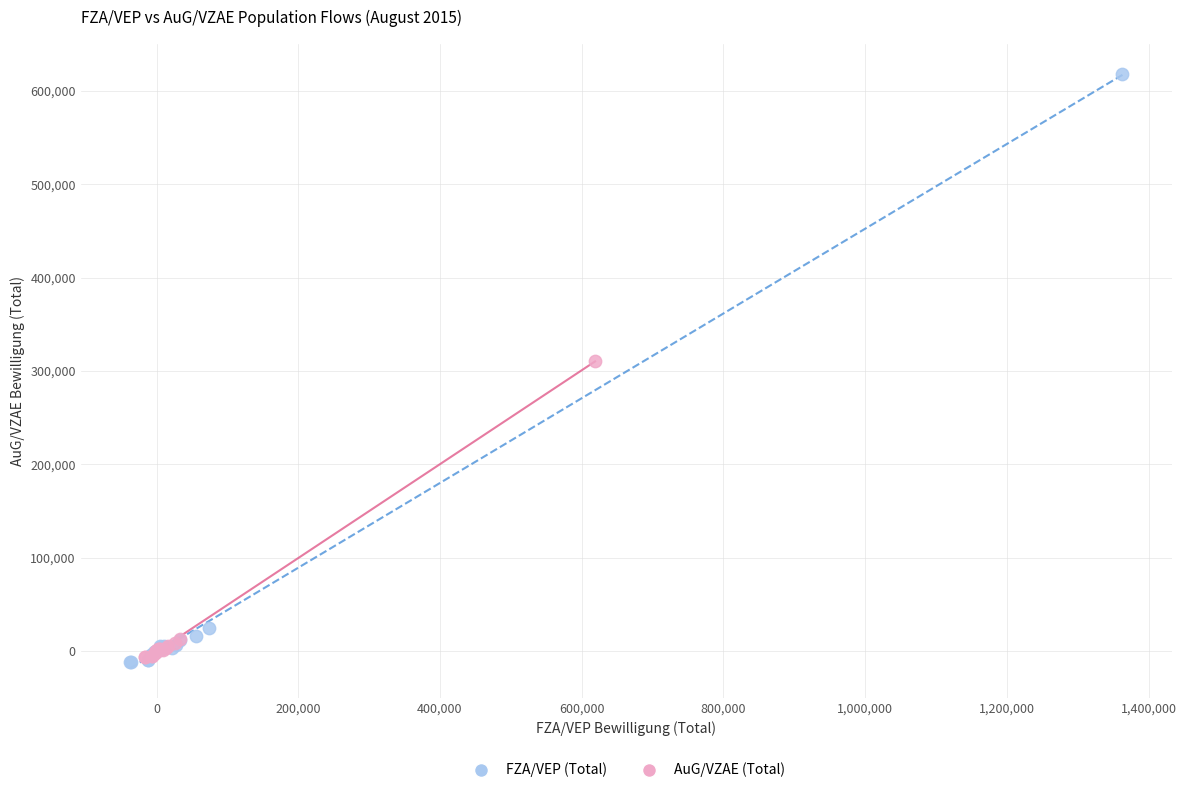

Which series reaches the maximum Y coordinate?

FZA/VEP (Total)